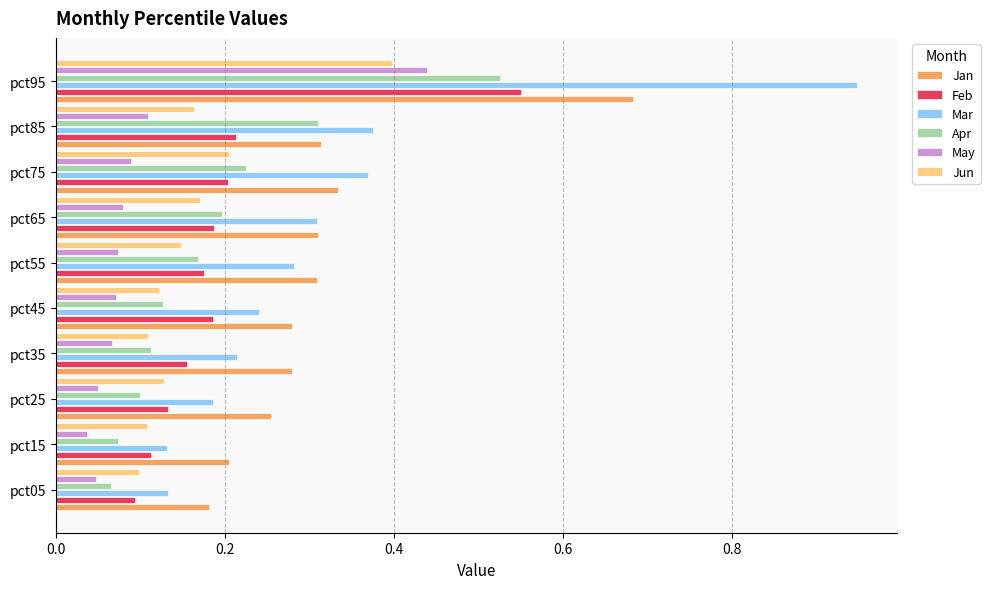

What is the sum of all Jun values?

1.6